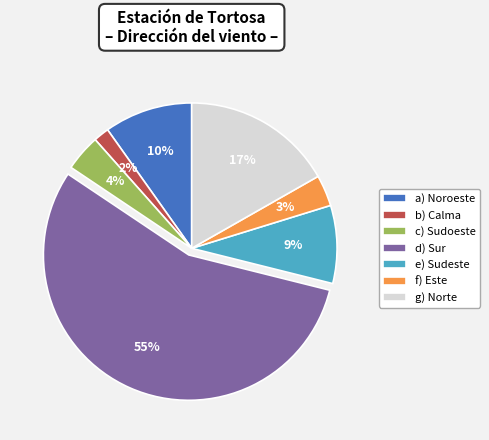

Rank the categories by value from highest to lowest.

d) Sur, g) Norte, a) Noroeste, e) Sudeste, c) Sudoeste, f) Este, b) Calma